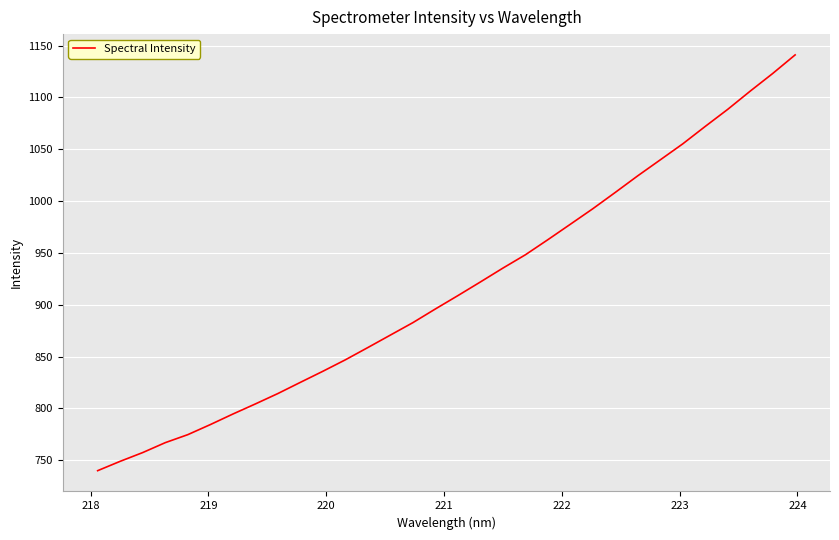

What is the difference between the maximum and minimum values?

401.0